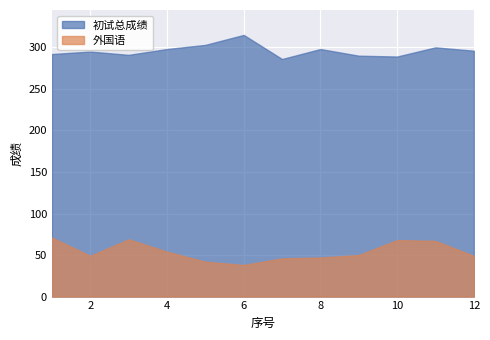

Where is 初试总成绩 nearest to the value 300?

11